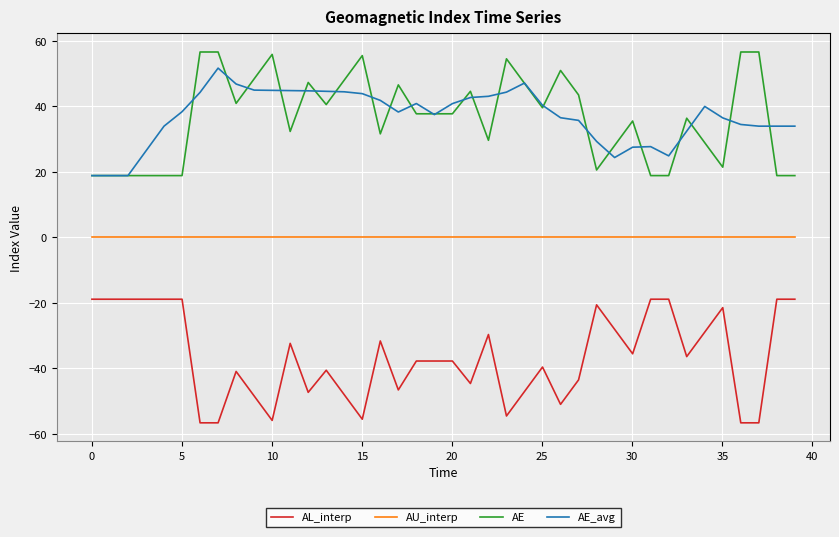

True or false: AU_interp and AL_interp intersect in this chart.

False